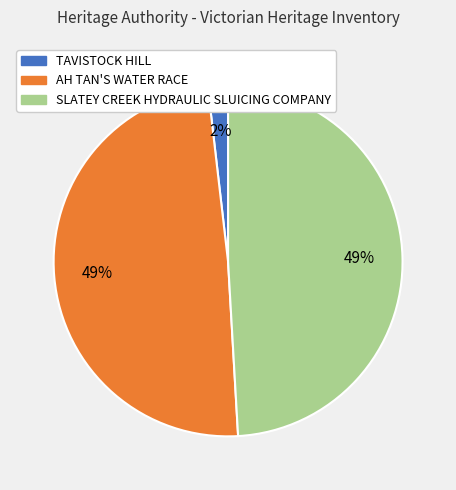

What percentage is the SLATEY CREEK HYDRAULIC SLUICING COMPANY slice, to the nearest percent?

49%